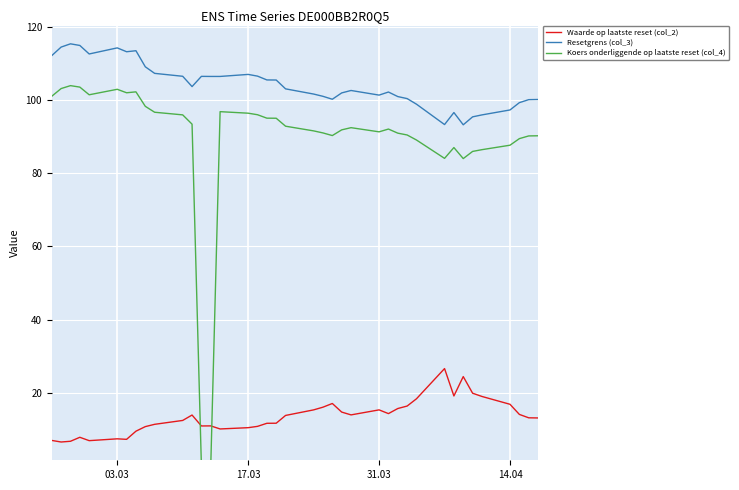

True or false: Koers onderliggende op laatste reset (col_4) and Waarde op laatste reset (col_2) cross at least once.

True